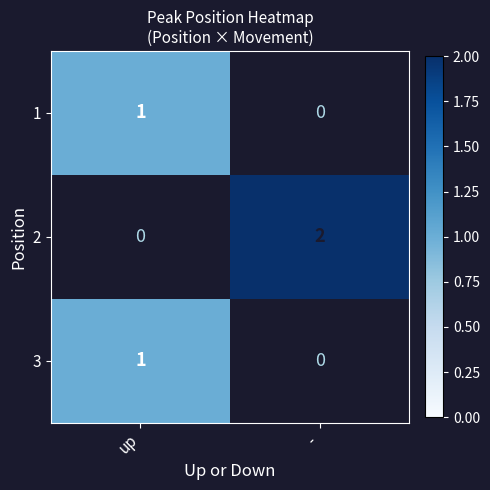

At how many categories does at least one series exceed 1?

1